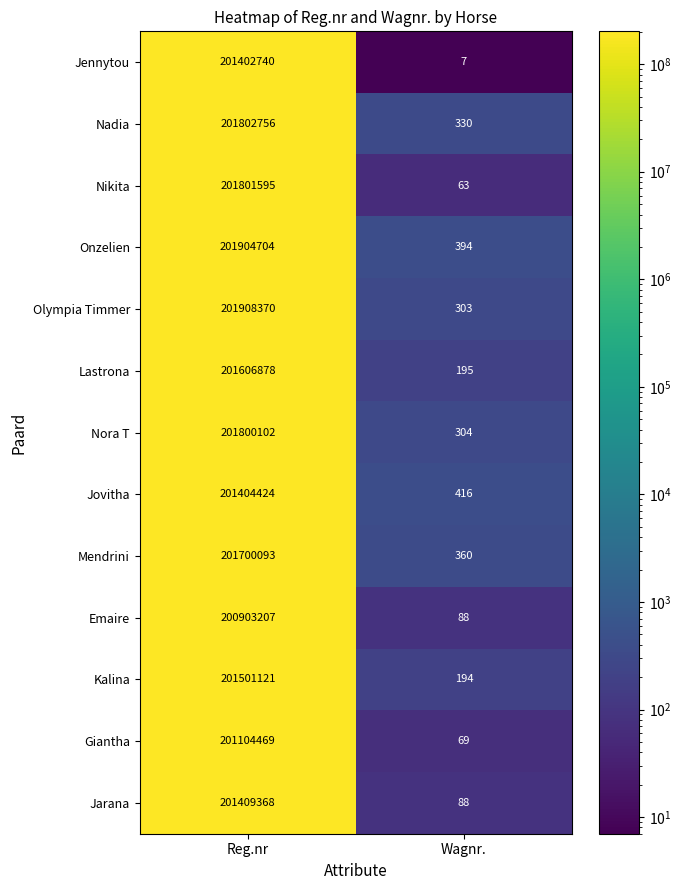

At which label is Lastrona closest to 100803536?

Wagnr.